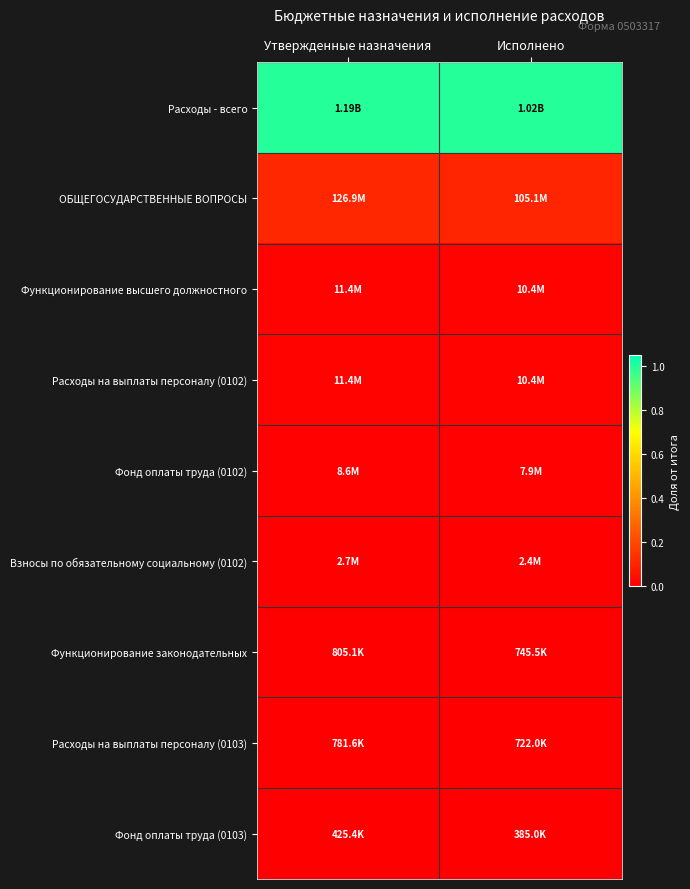

At which category is the sum across all series the highest?

Утвержденные назначения